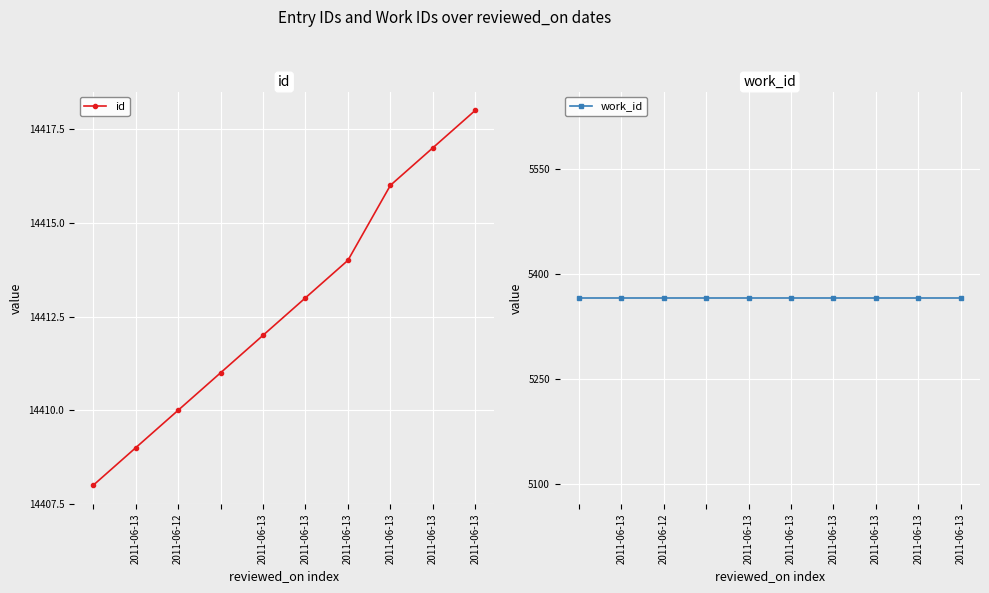

Count the id values in the range 14410 to 14416.

6